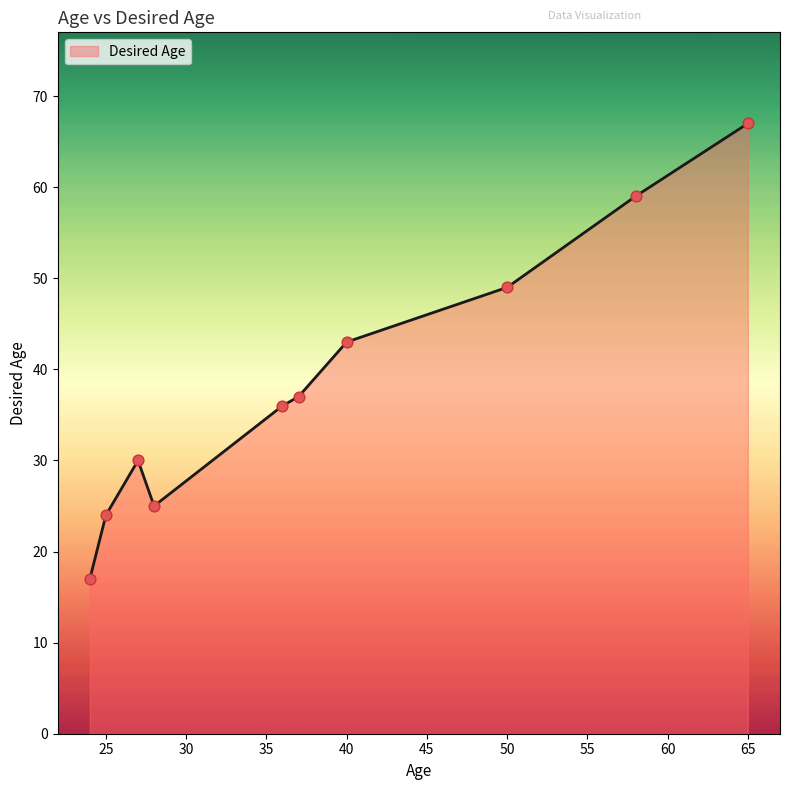

What is the maximum value shown in the chart?

67